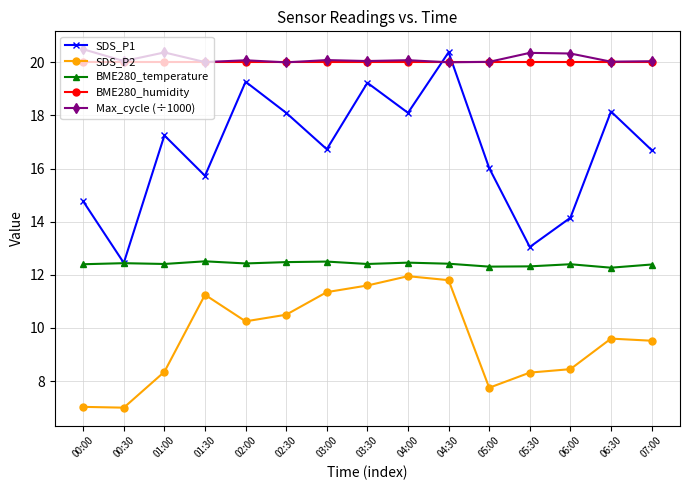

The Max_cycle (÷1000) series shows 20.0 at 02:30. True or false?

True